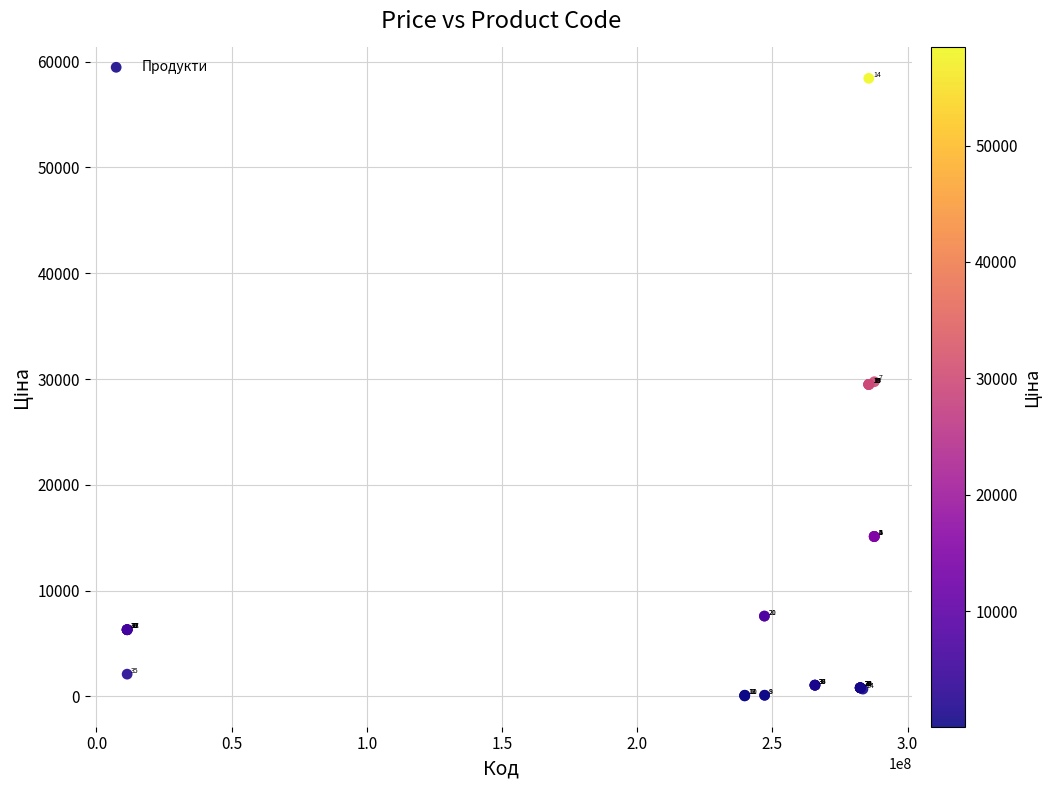

What Y value in the scatter plot is closest to 29241?

29491.5